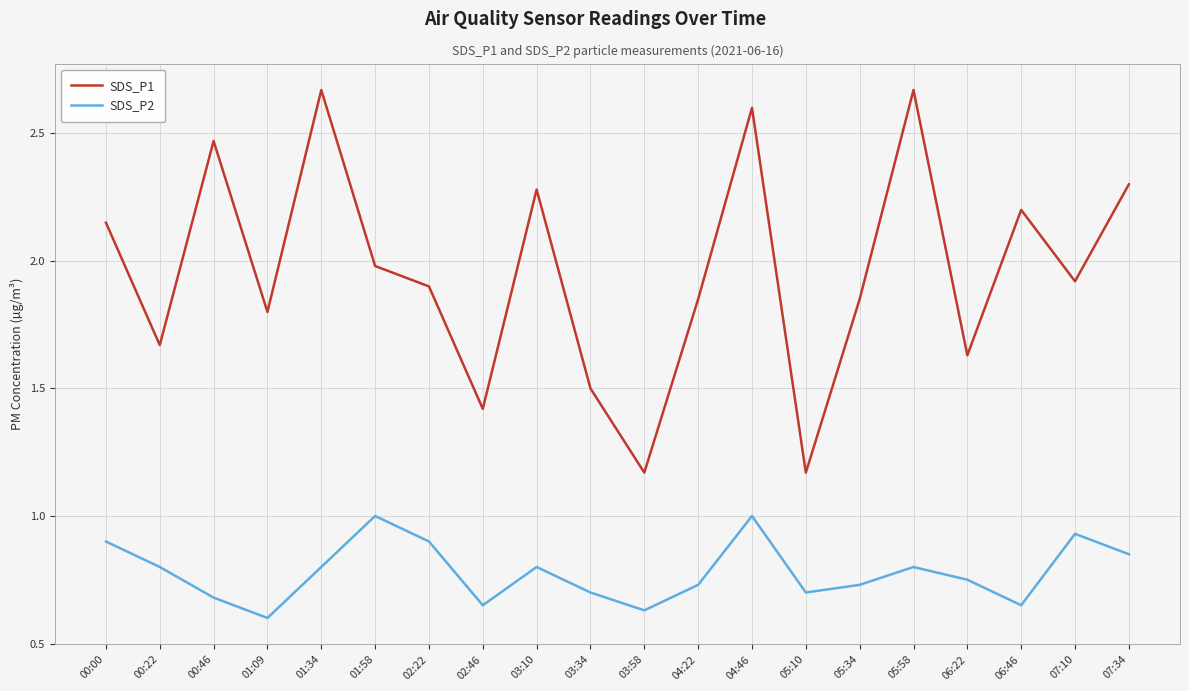

List the series in order of their overall mean, lowest first.

SDS_P2, SDS_P1